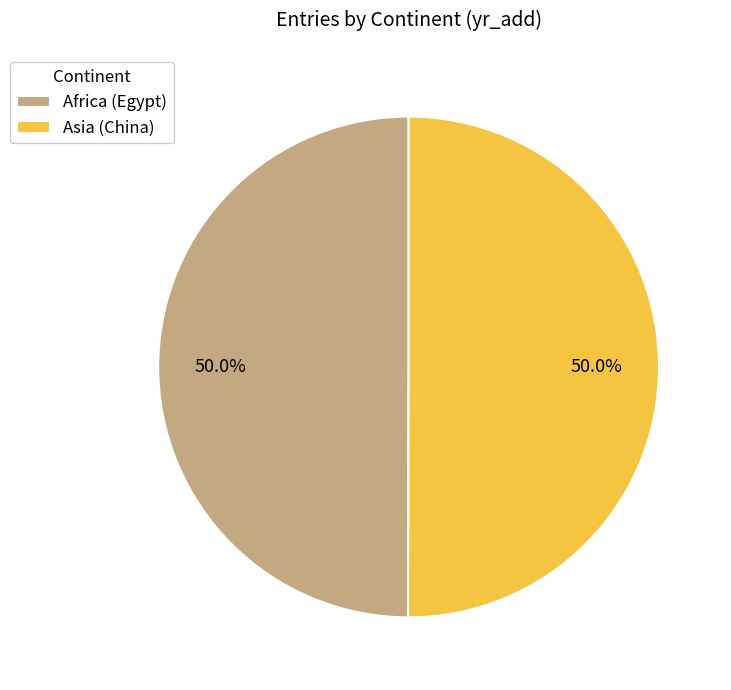

True or false: Asia accounts for 50% of the total.

True